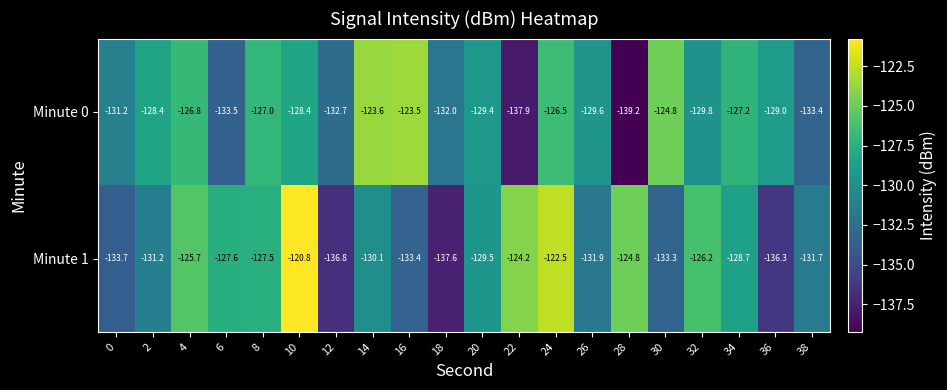

What is the difference between the Minute 0 values at 10 and 22?

9.5